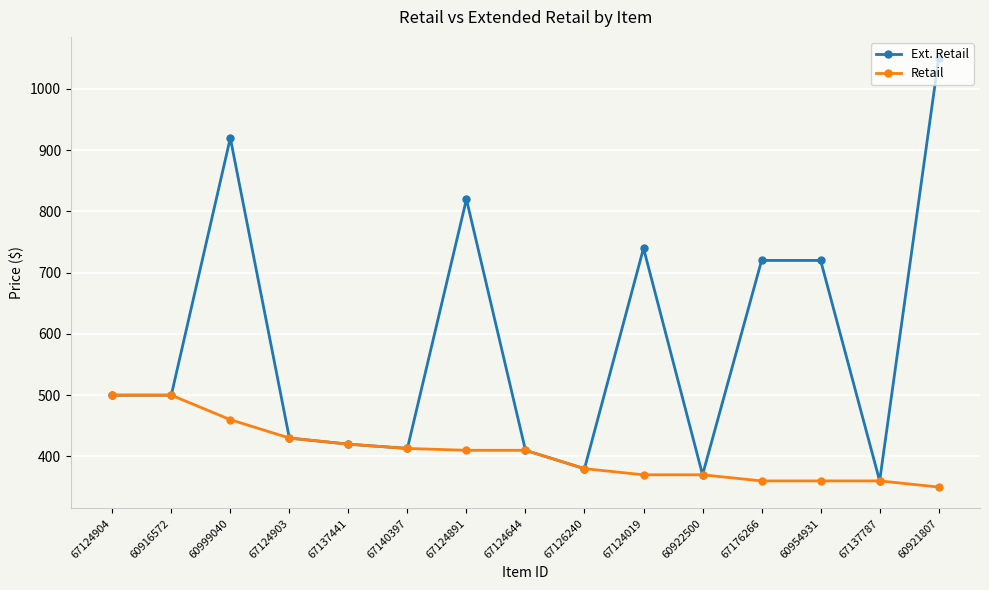

True or false: Ext. Retail has more than 2 points higher than both neighbors.

True